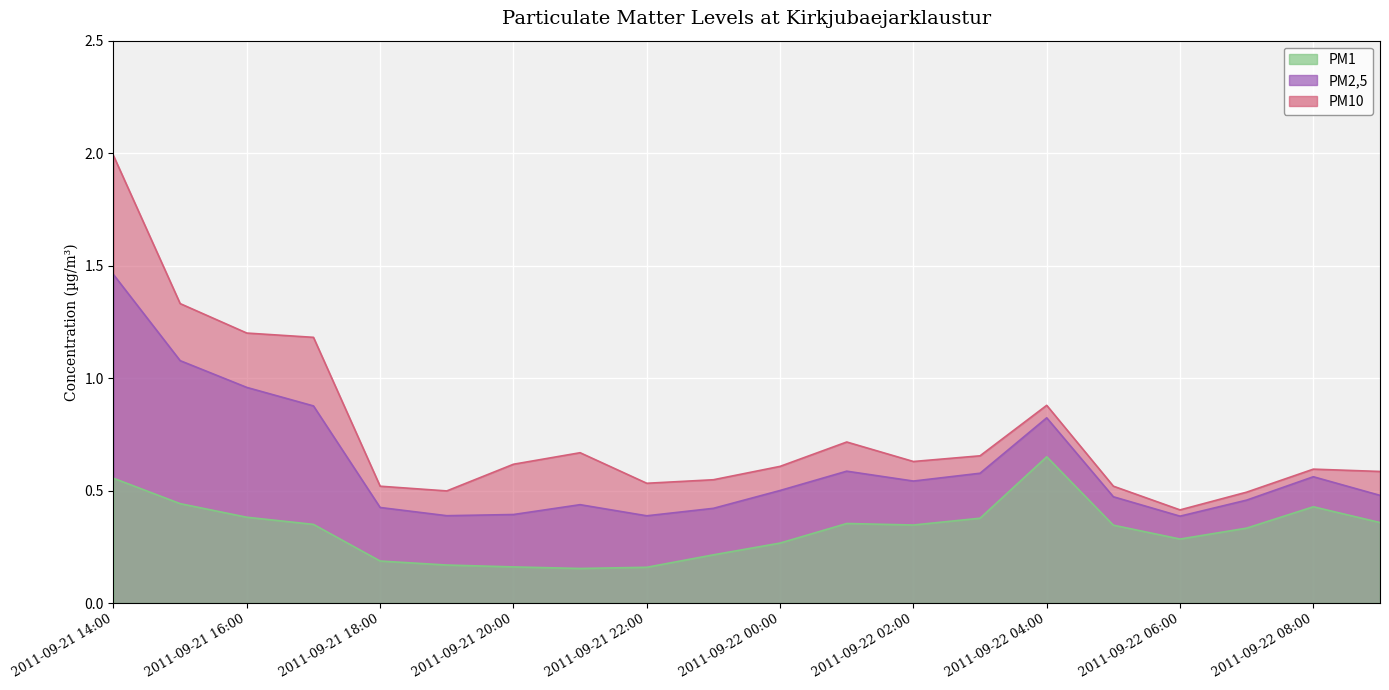

What are all the series names shown in the legend?

PM10, PM2,5, PM1